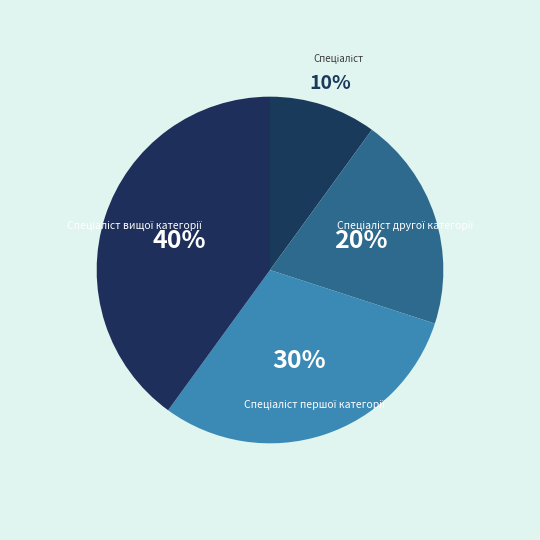

Is there a majority slice in this chart?

No